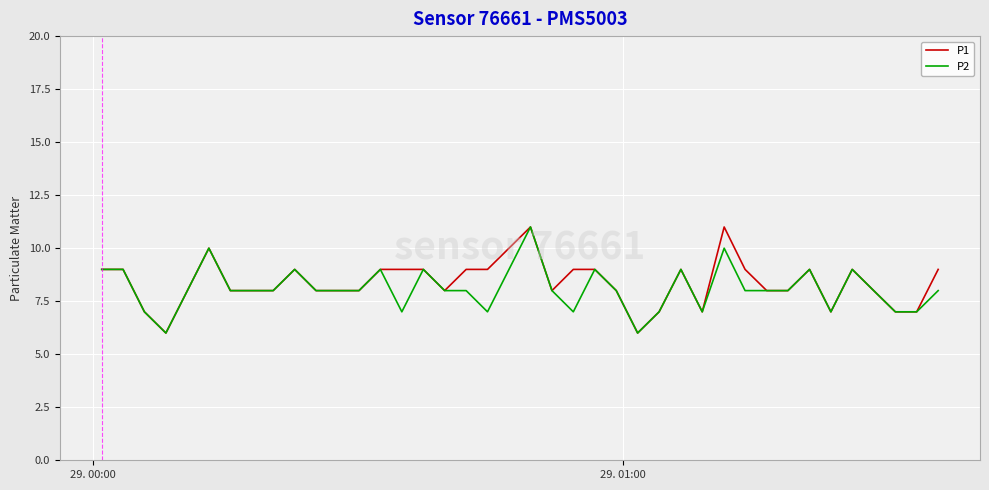

What is the lowest value of the P2 series?

6